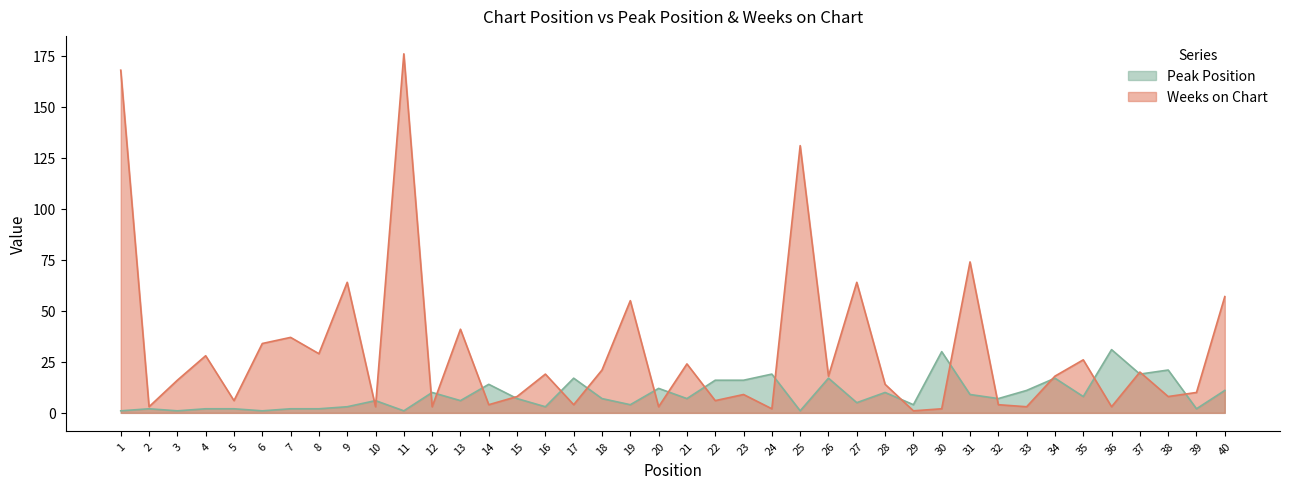

Which series has the widest spread of values?

Weeks on Chart